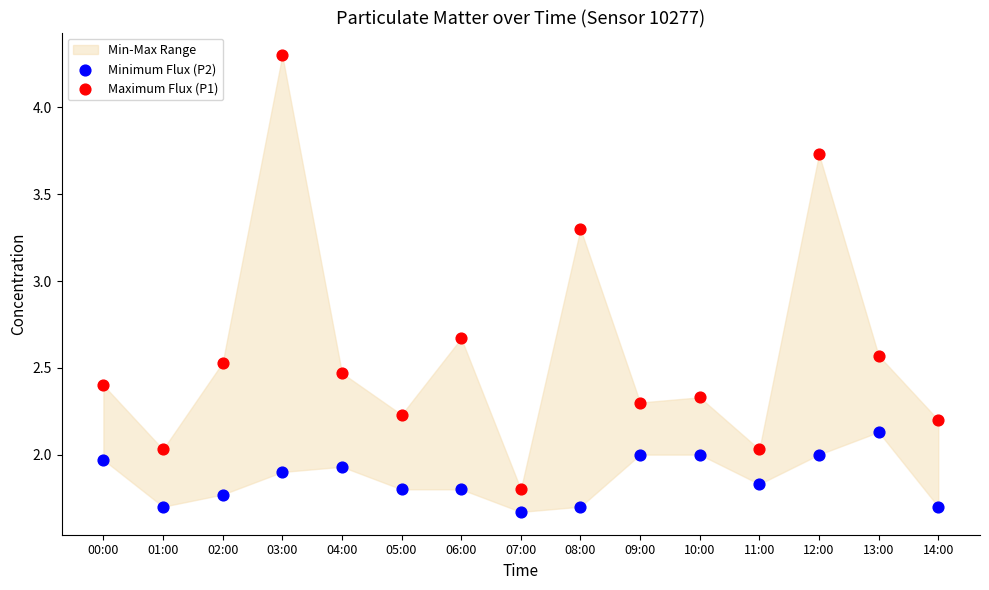

Which series reaches the maximum Y coordinate?

Maximum Flux (P1)